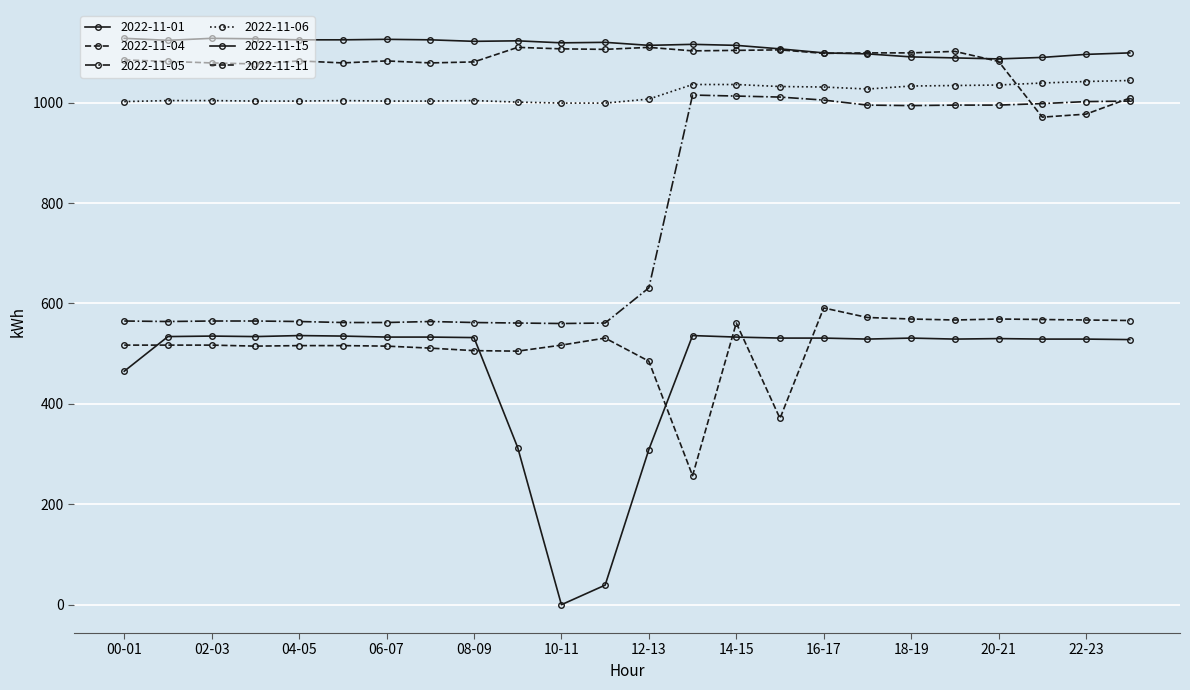

Count the number of categories in the chart.

24